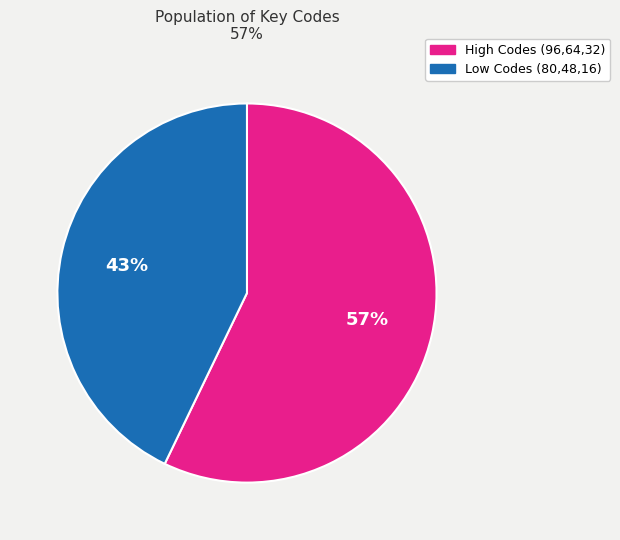

Does High Codes (96,64,32) represent more than half of the total?

Yes